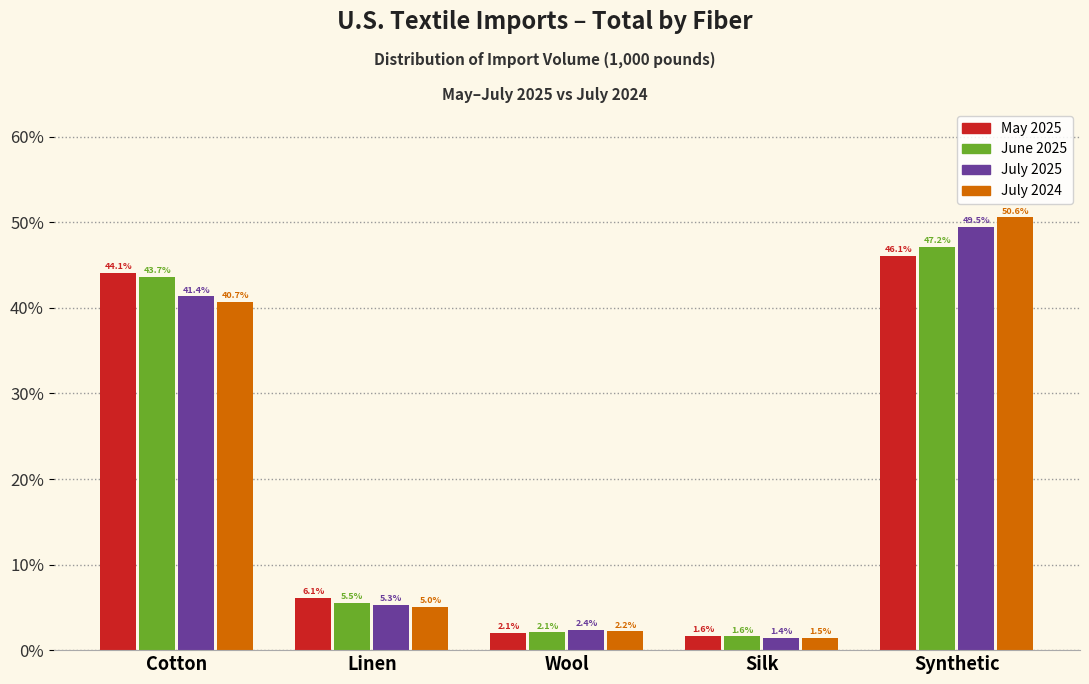

Reading left to right, list all the values displayed in this chart.

May 2025: 44.1	6.1	2.1	1.6	46.1
June 2025: 43.7	5.5	2.1	1.6	47.2
July 2025: 41.4	5.3	2.4	1.4	49.5
July 2024: 40.7	5.0	2.2	1.5	50.6